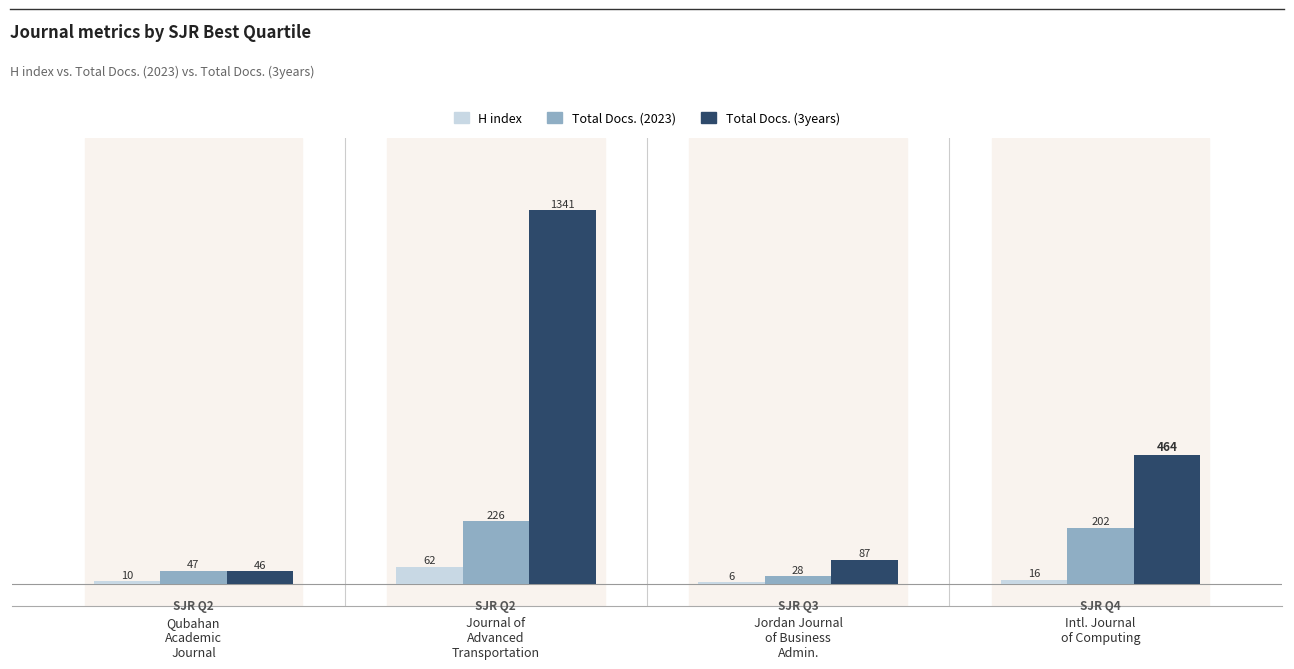

At which category is the sum across all series the highest?

Journal of
Advanced
Transportation